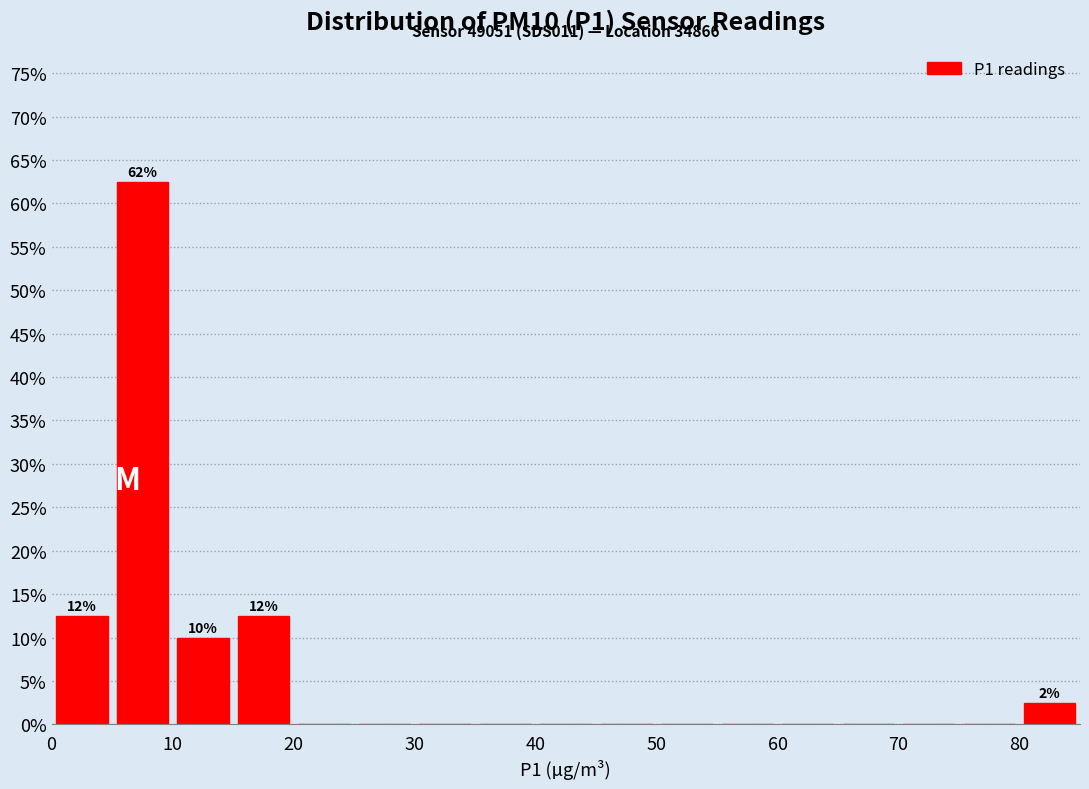

Over which range of the x-axis is the bar tallest?

5 to 10